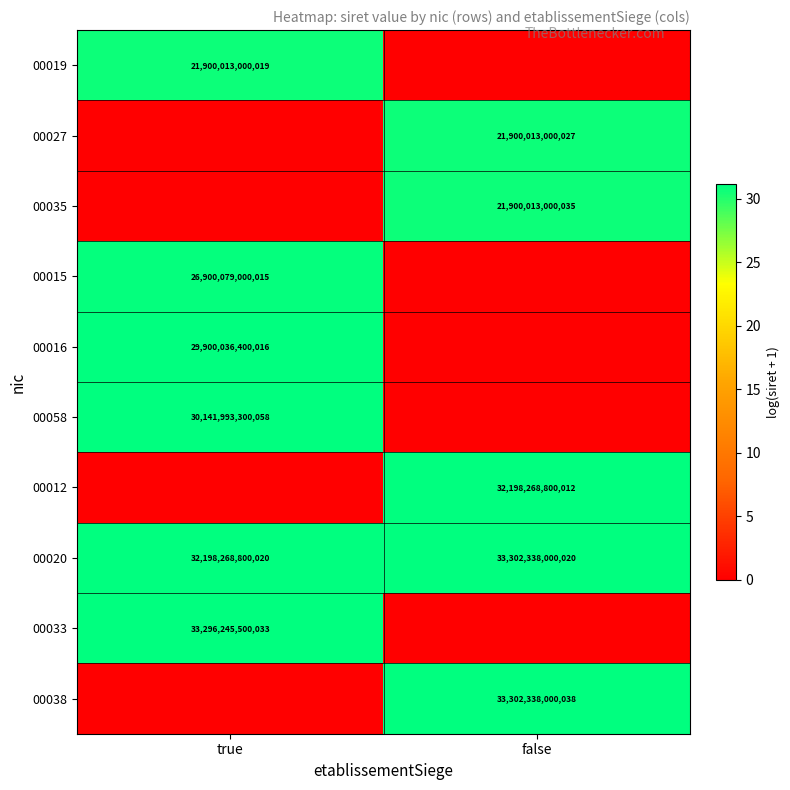

Is the value of 00058 at true greater than the value of 00033 at true?

No